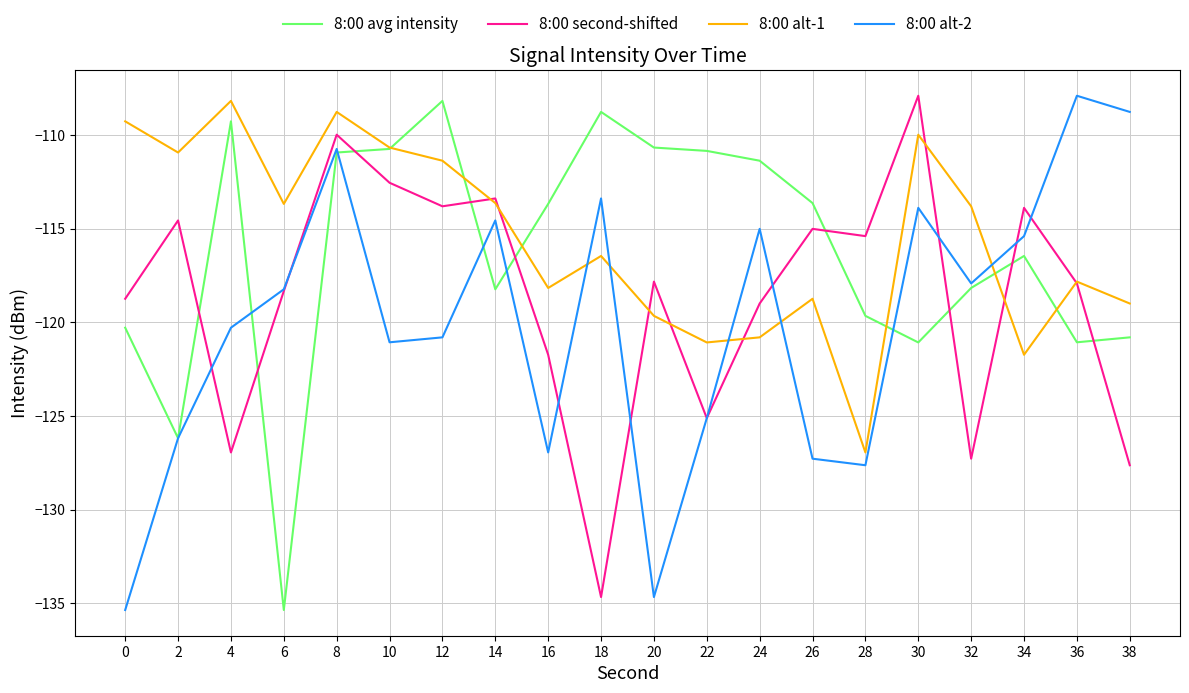

Where does the 8:00 alt-2 series first go above -118?

8